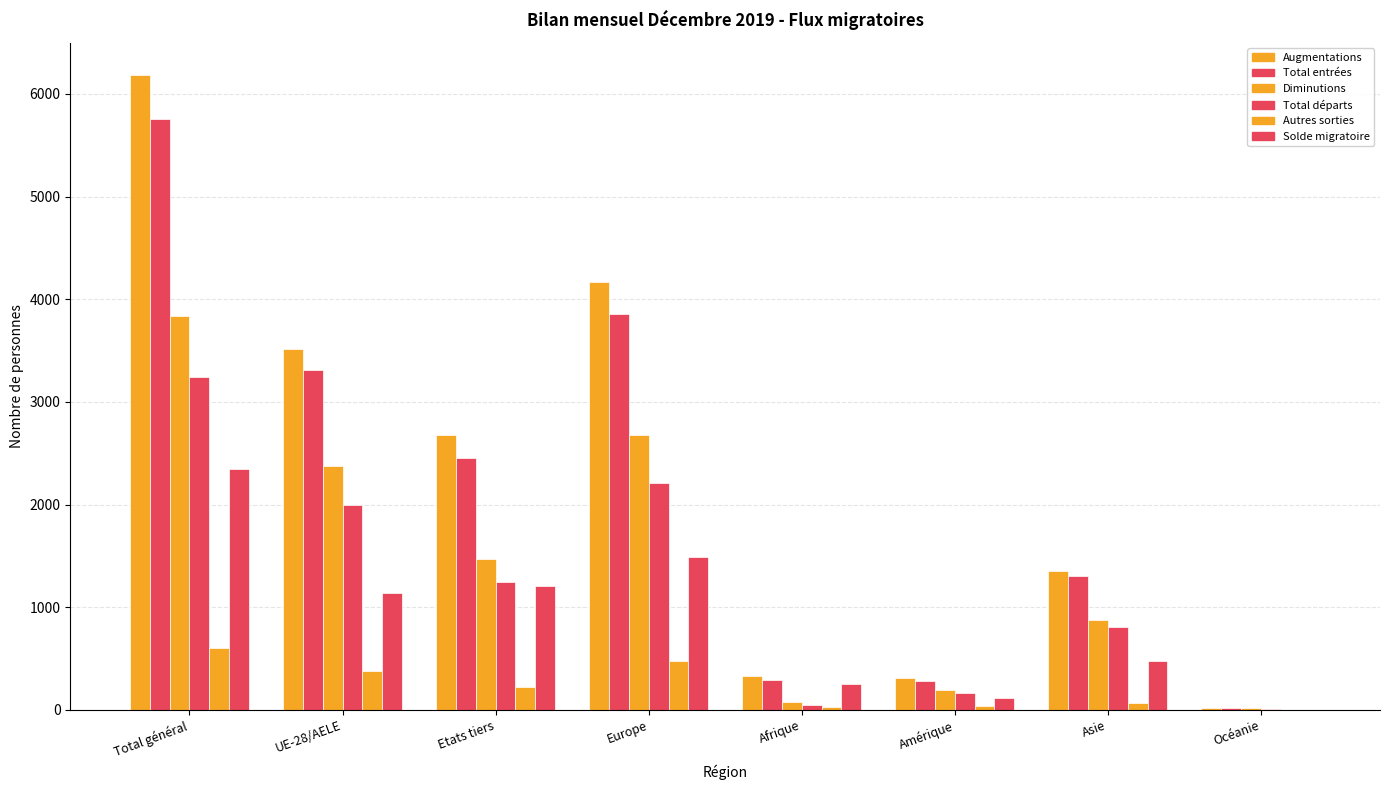

Are the bars grouped side by side (vs. stacked)?

Yes